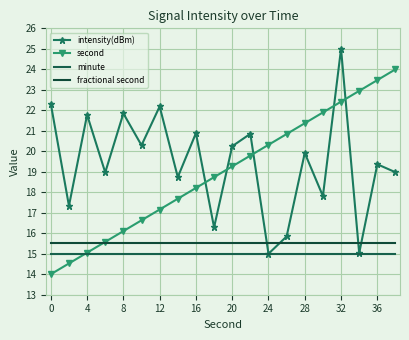

True or false: minute and intensity(dBm) cross at least once.

False